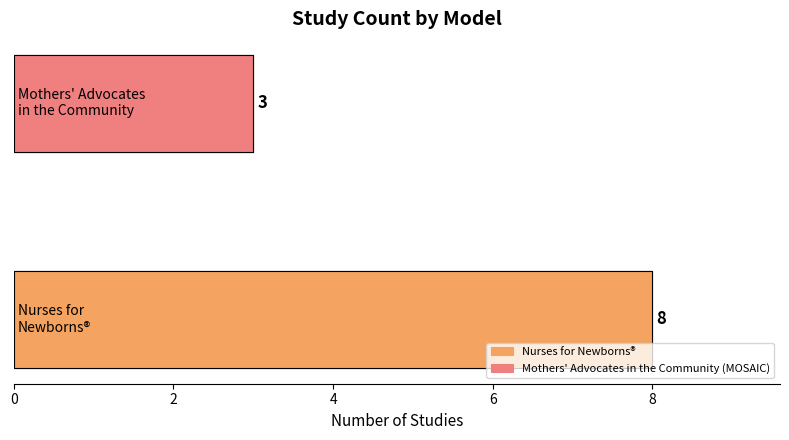

What is the difference between the maximum and minimum values?

5